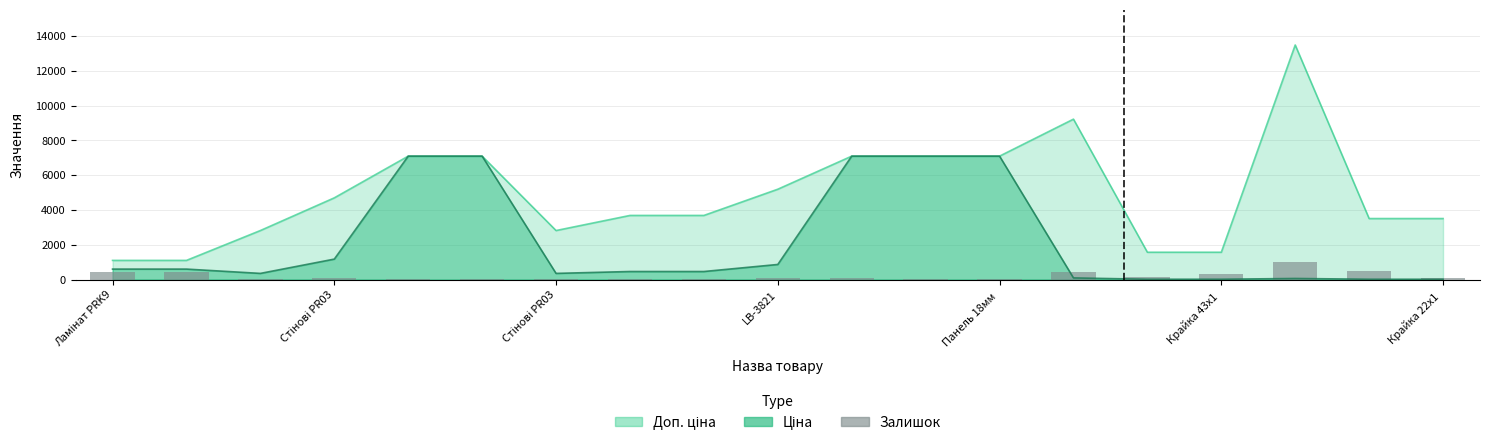

How many bars are there in total?

19